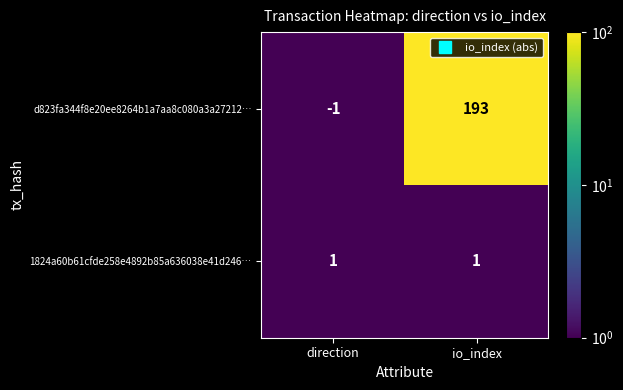

Which series changed the most between direction and io_index?

d823fa344f8e20ee8264b1a7aa8c080a3a27212…